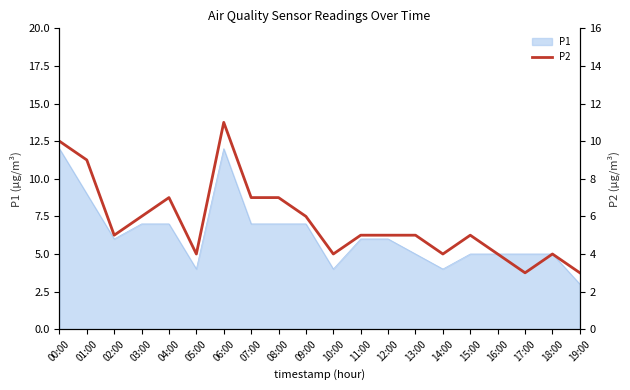

Reading left to right, transcribe all the data shown in this chart.

00:00=10	01:00=9	02:00=5	03:00=6	04:00=7	05:00=4	06:00=11	07:00=7	08:00=7	09:00=6	10:00=4	11:00=5	12:00=5	13:00=5	14:00=4	15:00=5	16:00=4	17:00=3	18:00=4	19:00=3